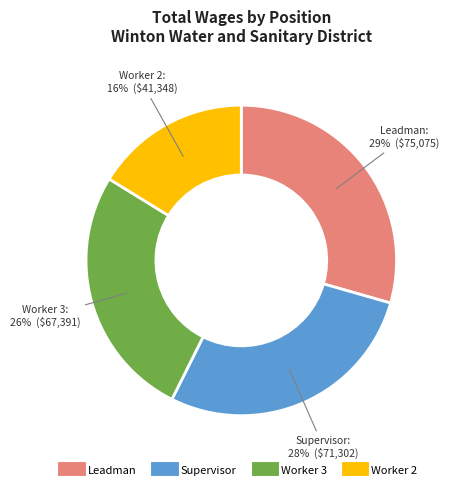

Approximately how many times larger is the value at Worker 2 compared to Supervisor?

0.6